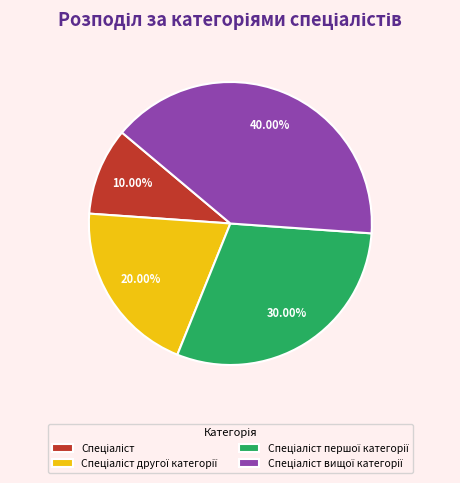

Does any single category account for the majority?

No